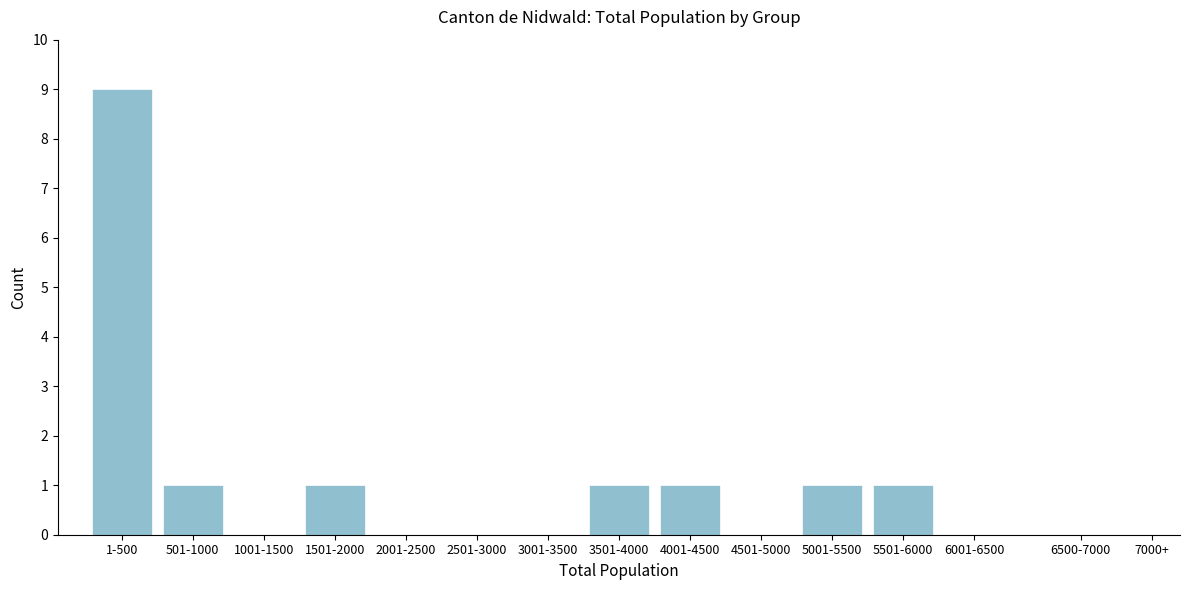

Reading left to right, list all the values displayed in this chart.

1-500=9	501-1000=1	1001-1500=0	1501-2000=1	2001-2500=0	2501-3000=0	3001-3500=0	3501-4000=1	4001-4500=1	4501-5000=0	5001-5500=1	5501-6000=1	6001-6500=0